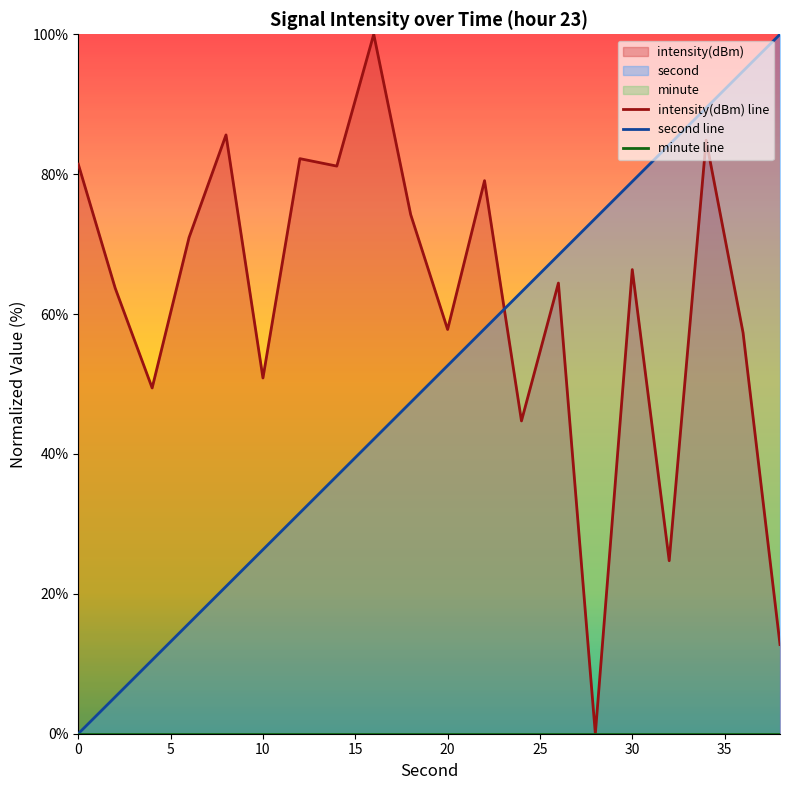

What is the value of the second point at the 18th from the left?

89.5